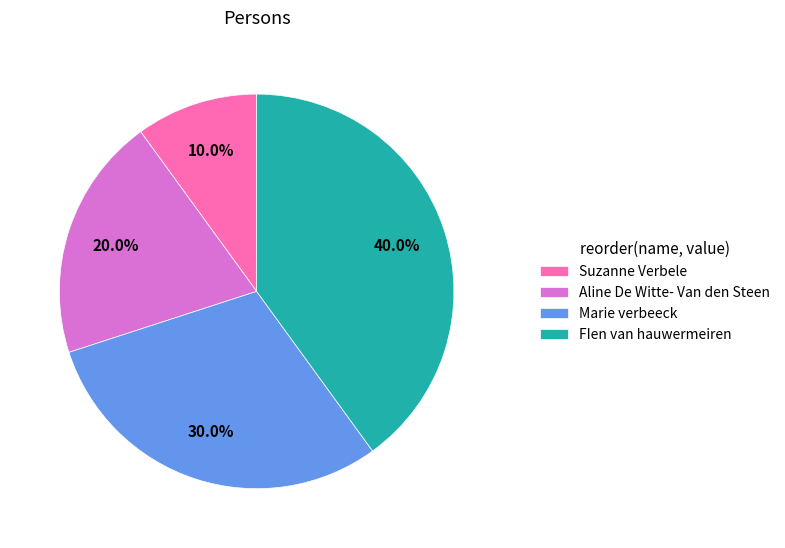

To the nearest percent, what is the difference between the largest and smallest slice percentages?

30%